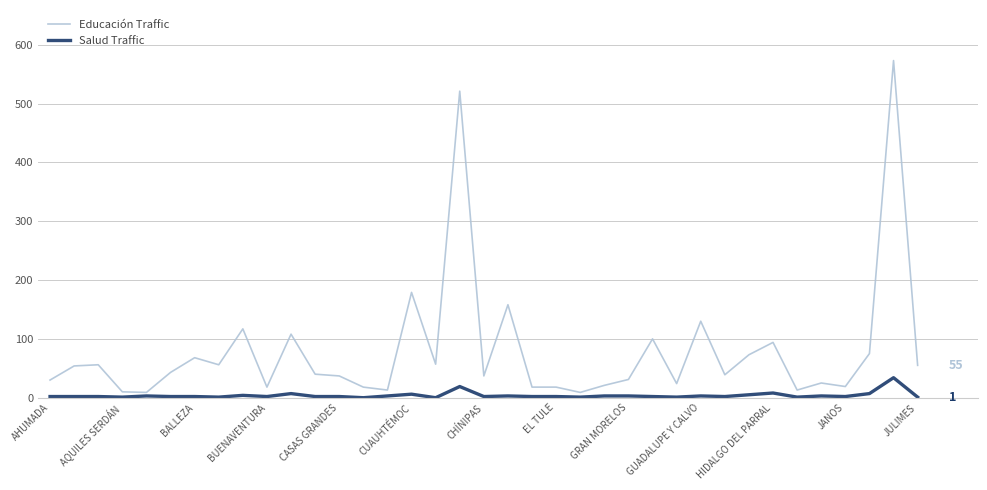

What is the average value of the Educación Traffic series?

80